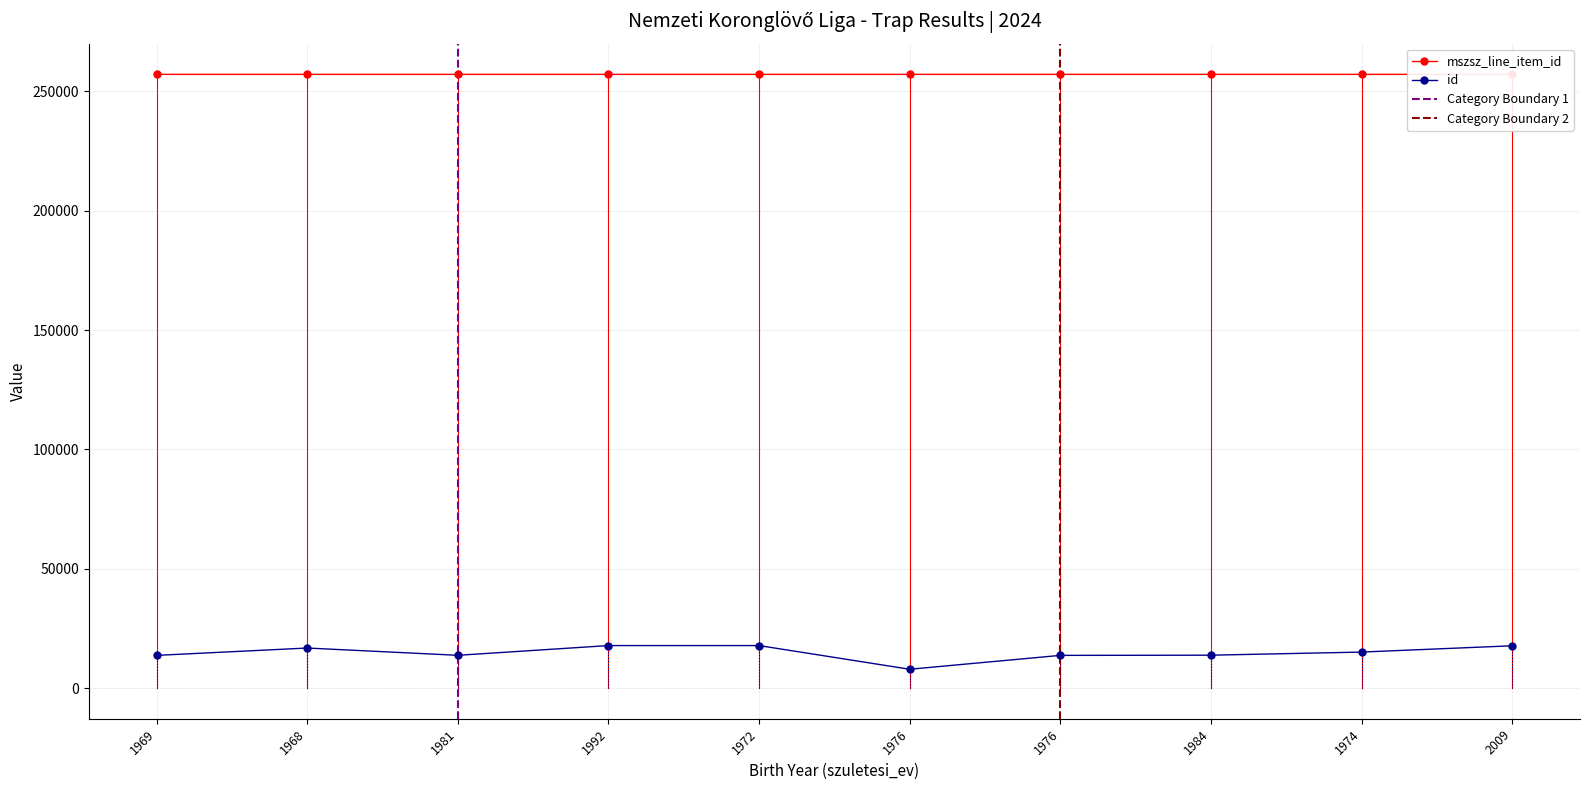

True or false: mszsz_line_item_id and id intersect in this chart.

False